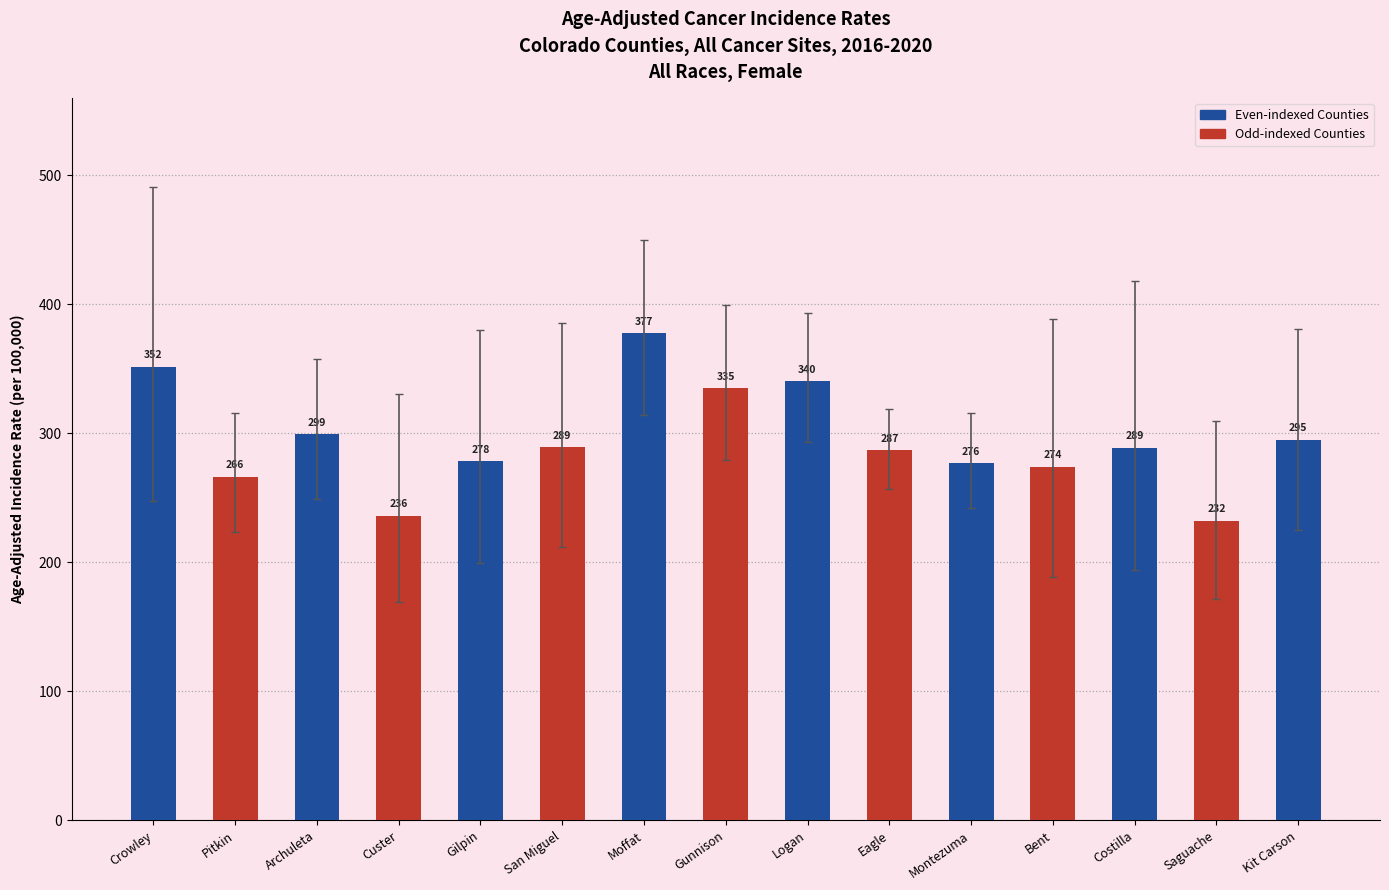

How many distinct data groups are displayed?

1